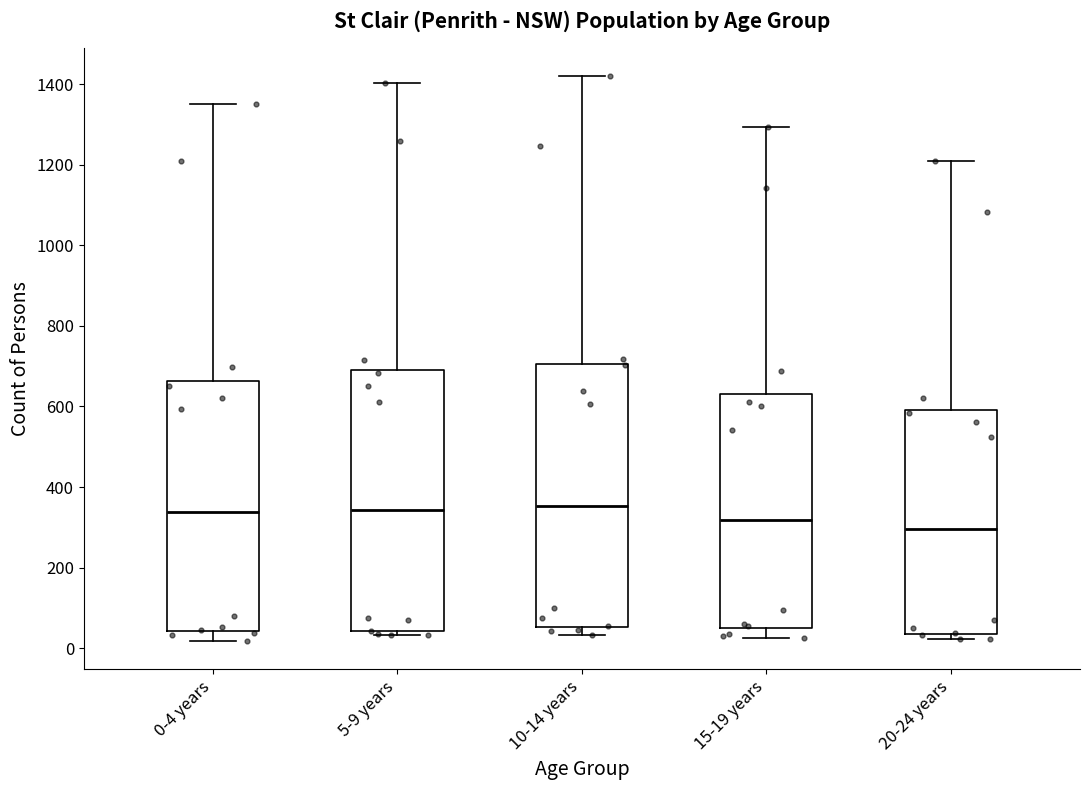

Reading left to right, read every box against the y-axis: the position of its median line, the range the box covers, and the ends of its whiskers. The values are not printed on the chart, so give them approximately, as read against the axis.

0-4 years: median 340, box 40 to 660, whiskers 20 to 1360
5-9 years: median 340, box 40 to 700, whiskers 40 (just below the box's lower edge) to 1400
10-14 years: median 360, box 60 to 700, whiskers 40 to 1420
15-19 years: median 320, box 40 to 640, whiskers 20 to 1300
20-24 years: median 300, box 40 to 600, whiskers 20 to 1200